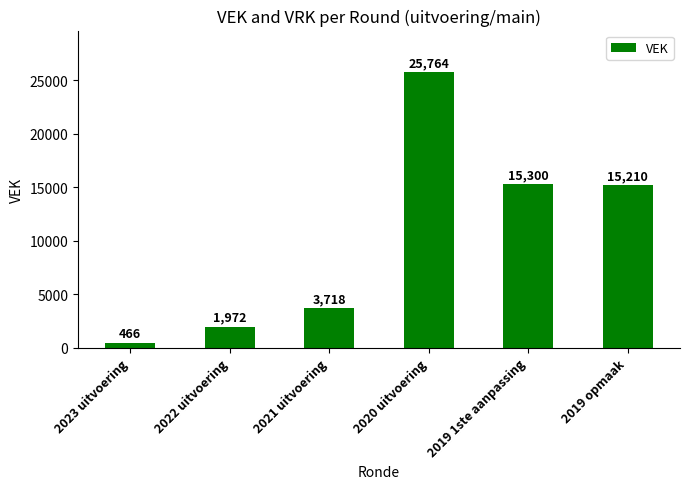

Rank the categories by value from lowest to highest.

2023 uitvoering, 2022 uitvoering, 2021 uitvoering, 2019 opmaak, 2019 1ste aanpassing, 2020 uitvoering